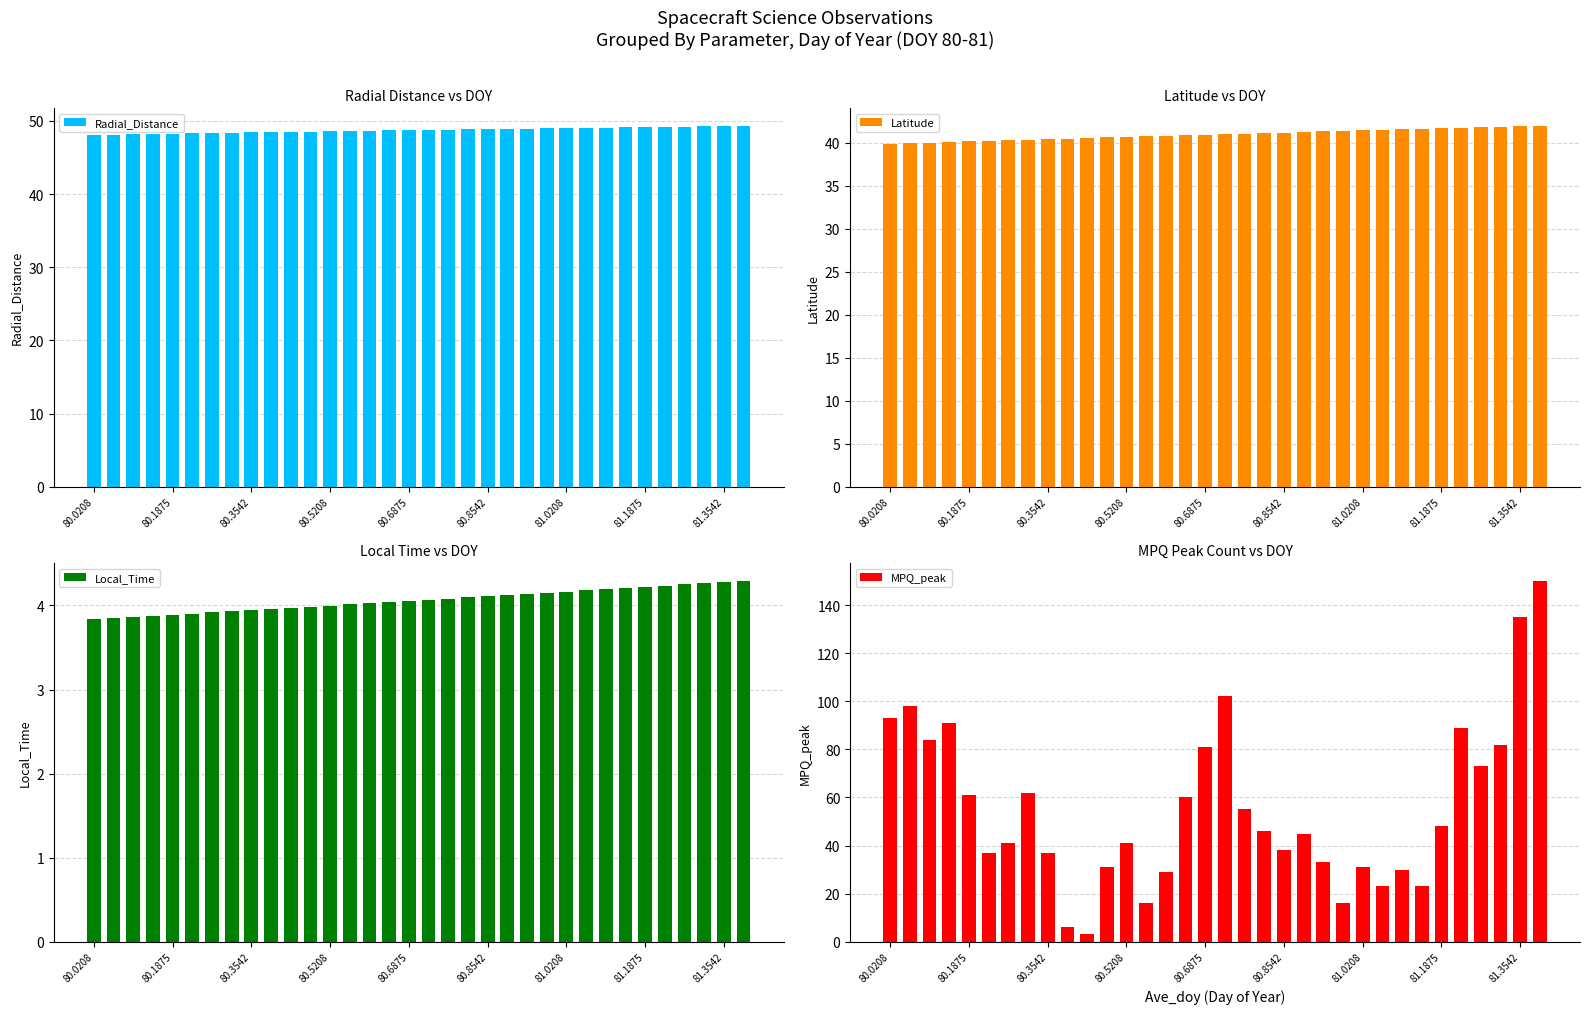

What is the average value of the Latitude series?

40.9